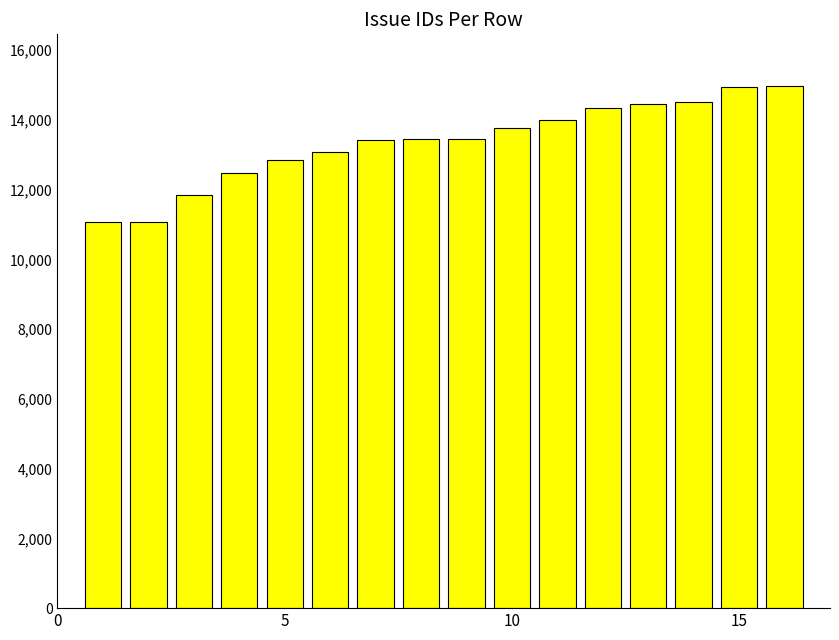

What is the difference between the maximum and minimum values?

3886